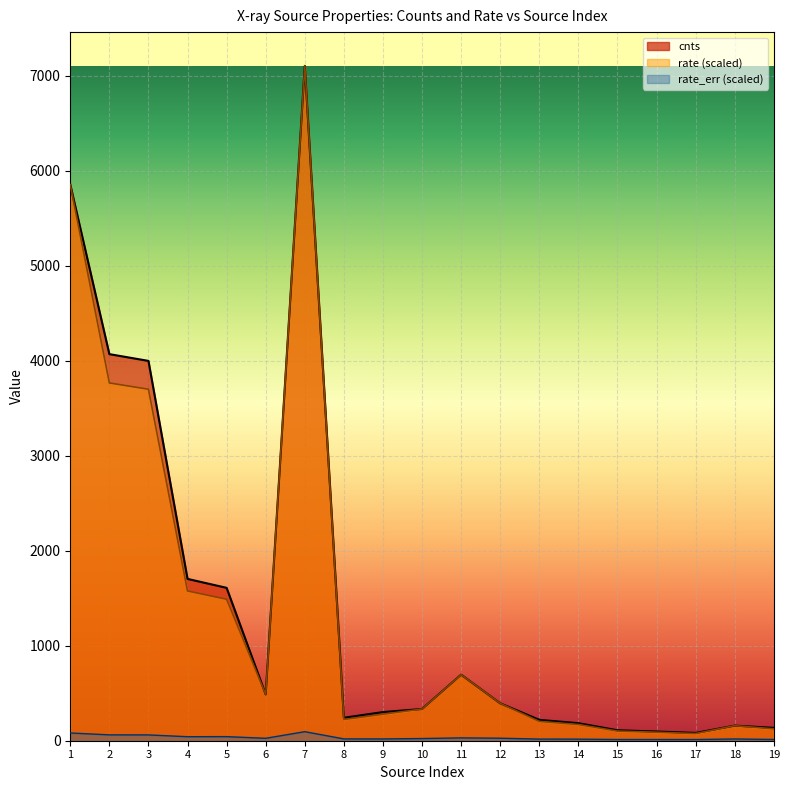

Which series has the largest total across all categories?

cnts